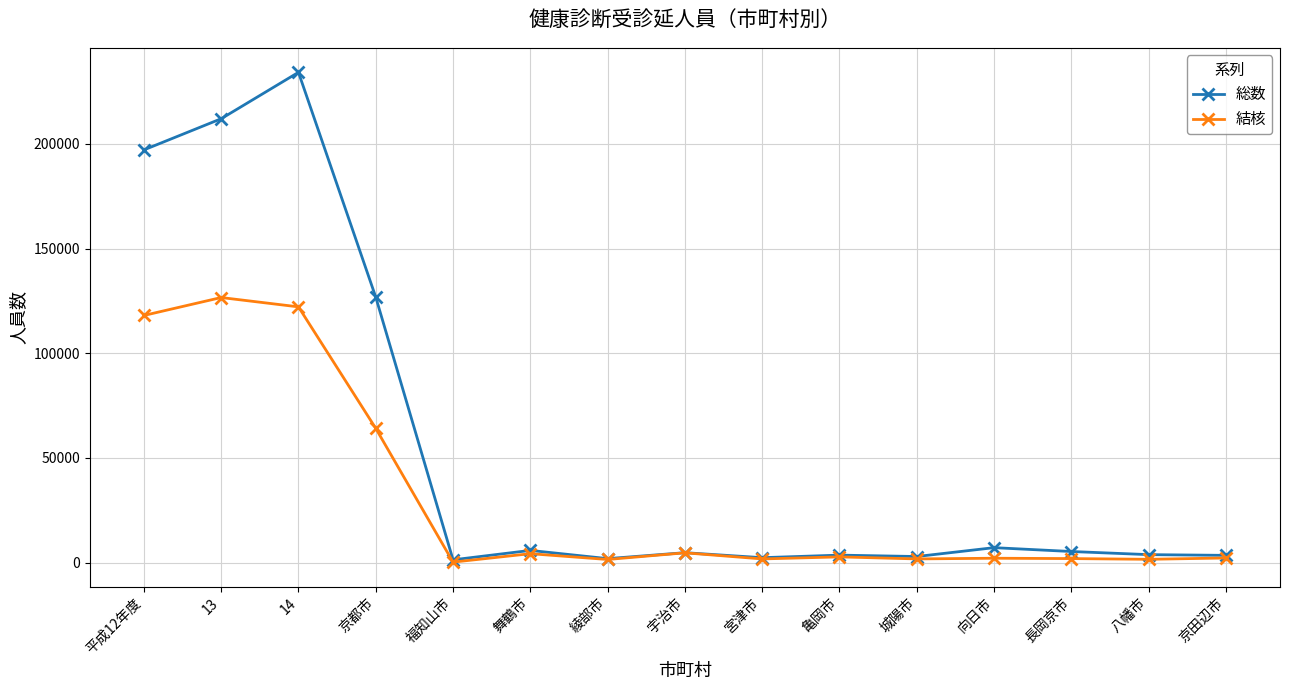

At 京都市, list the series in order from largest to smallest.

総数, 結核